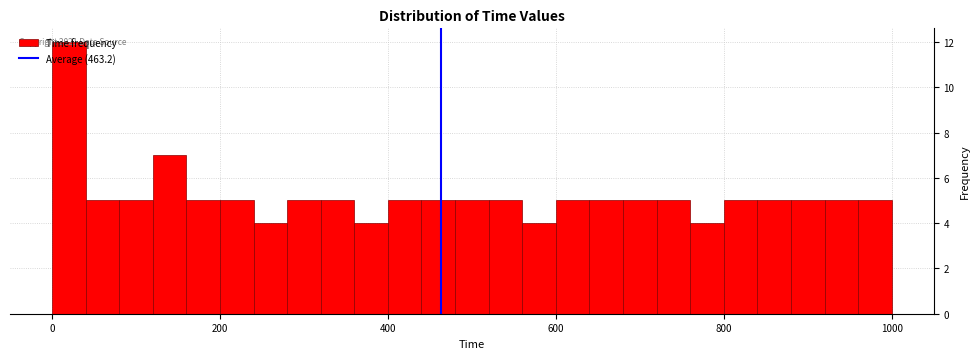

Around what value on the x-axis is the tallest bar? Give the approximate position of its centre, as read against the axis.

20